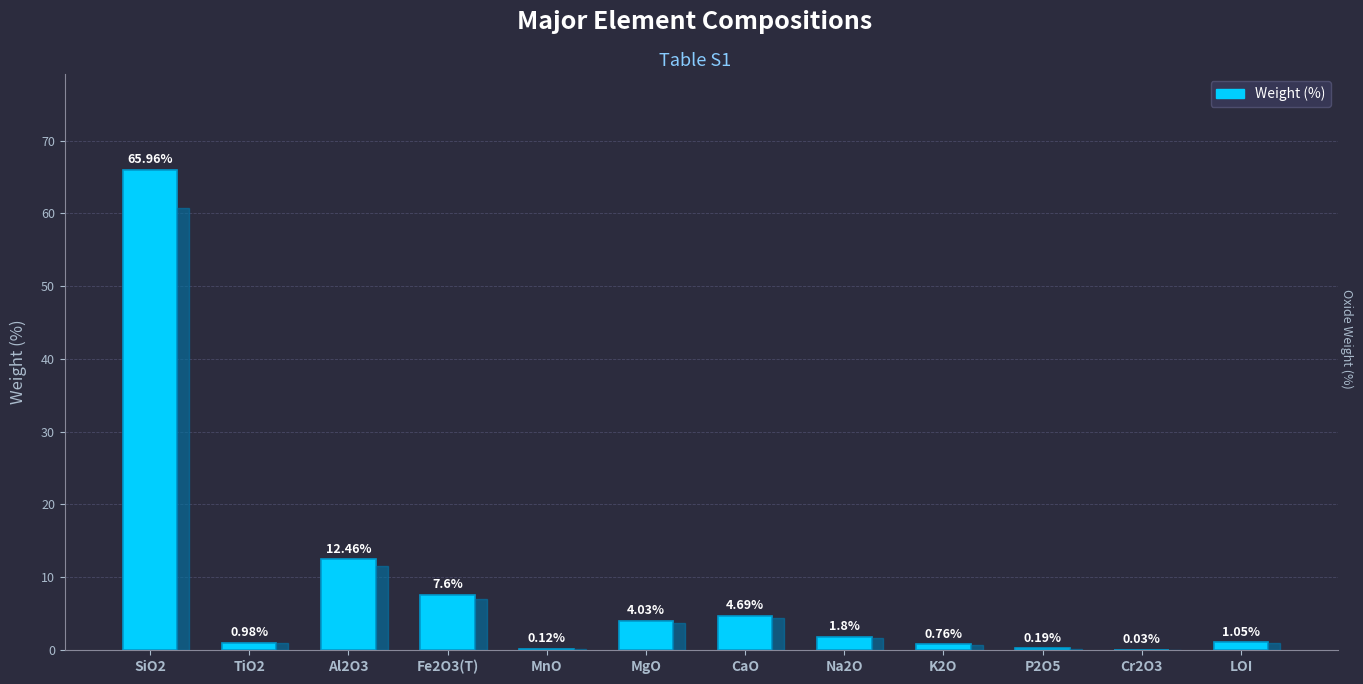

Where does the data first go above 1?

SiO2